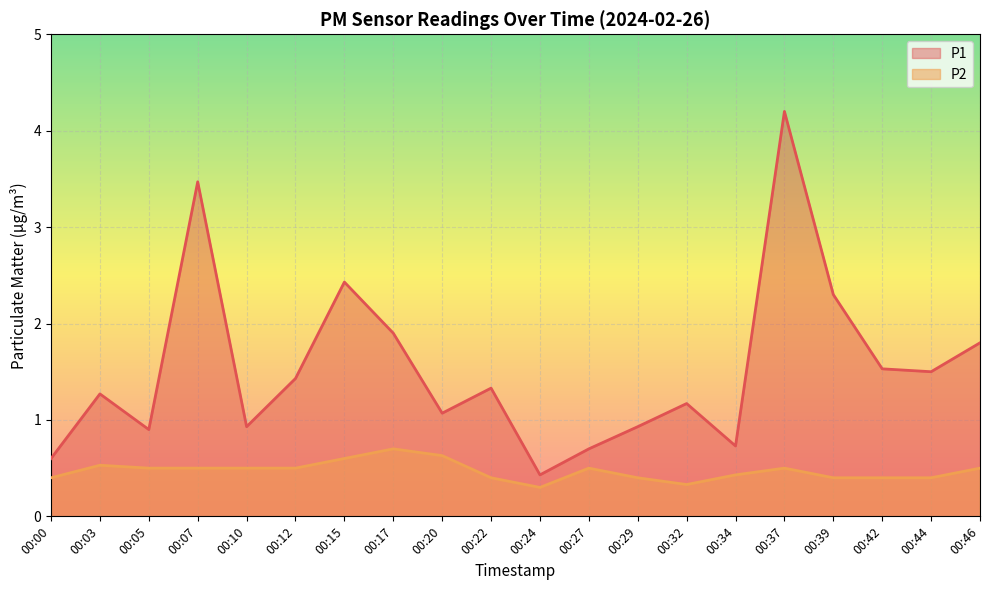

True or false: P1 and P2 cross at least once.

False